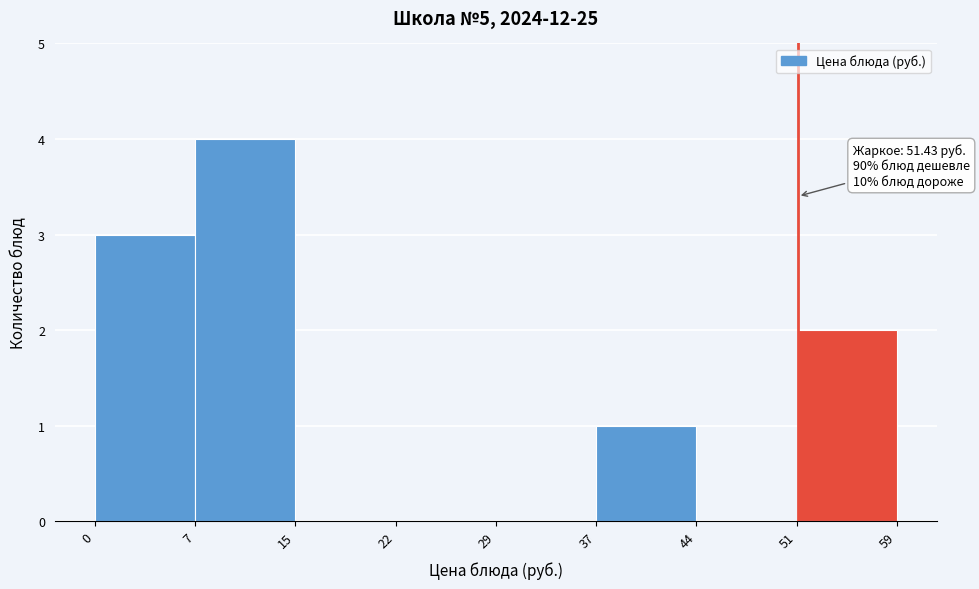

Which range on the x-axis has the tallest bar?

7 to 15